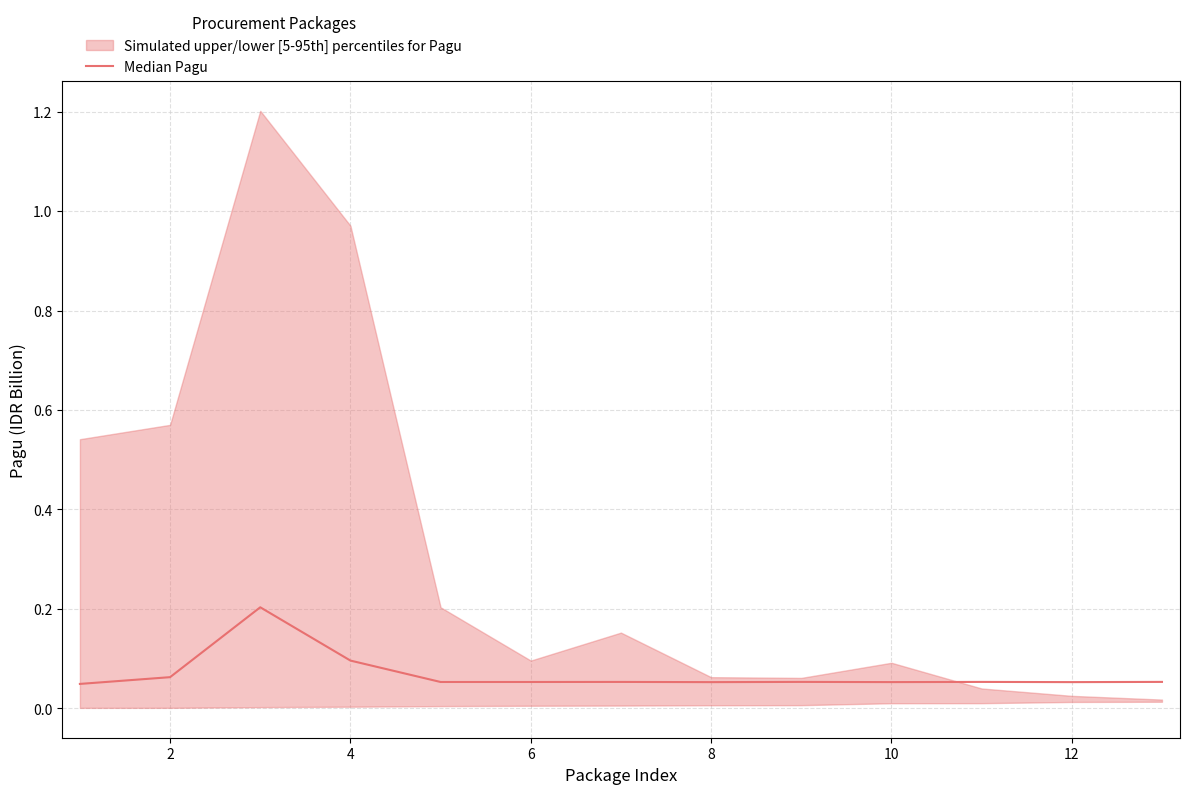

What is the average value?

0.1